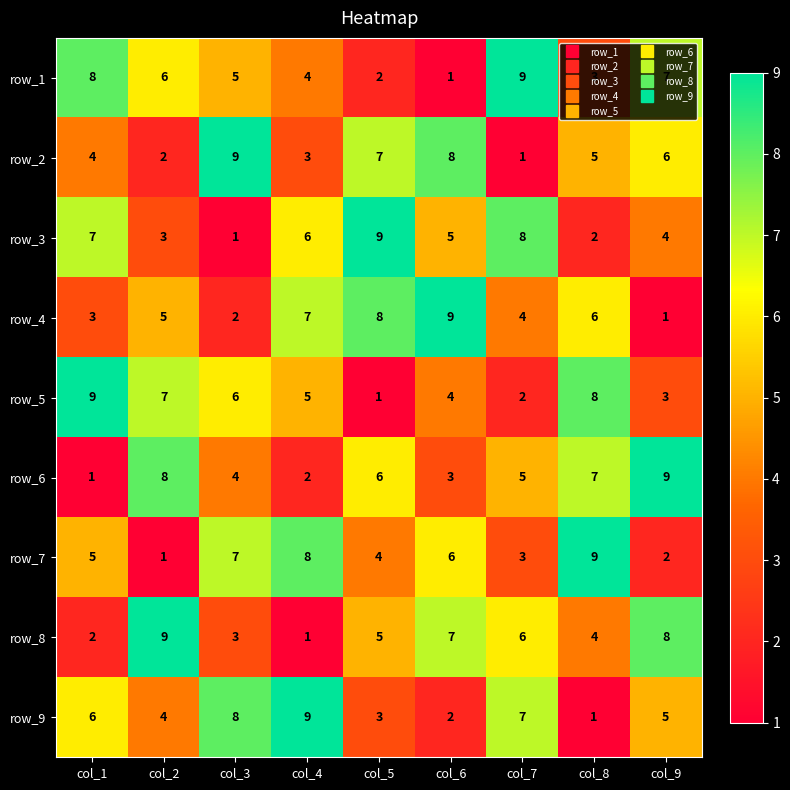

The row_7 series shows 7 at col_3. True or false?

True